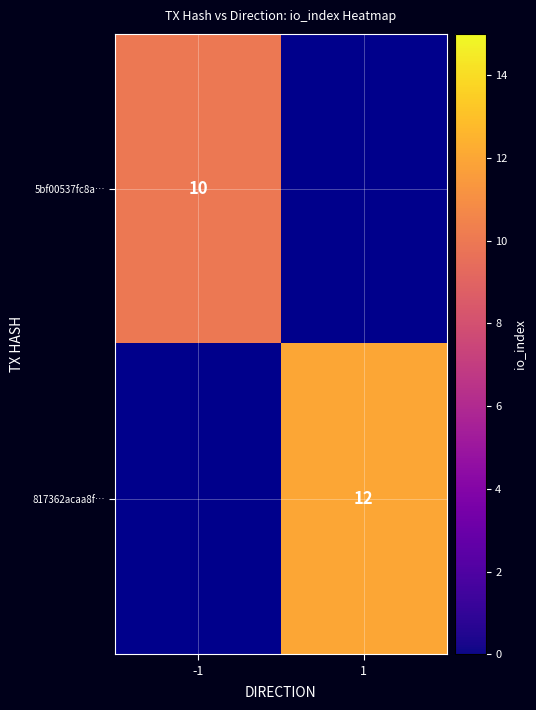

The value of 5bf00537fc8a… at -1 is 3. True or false?

False